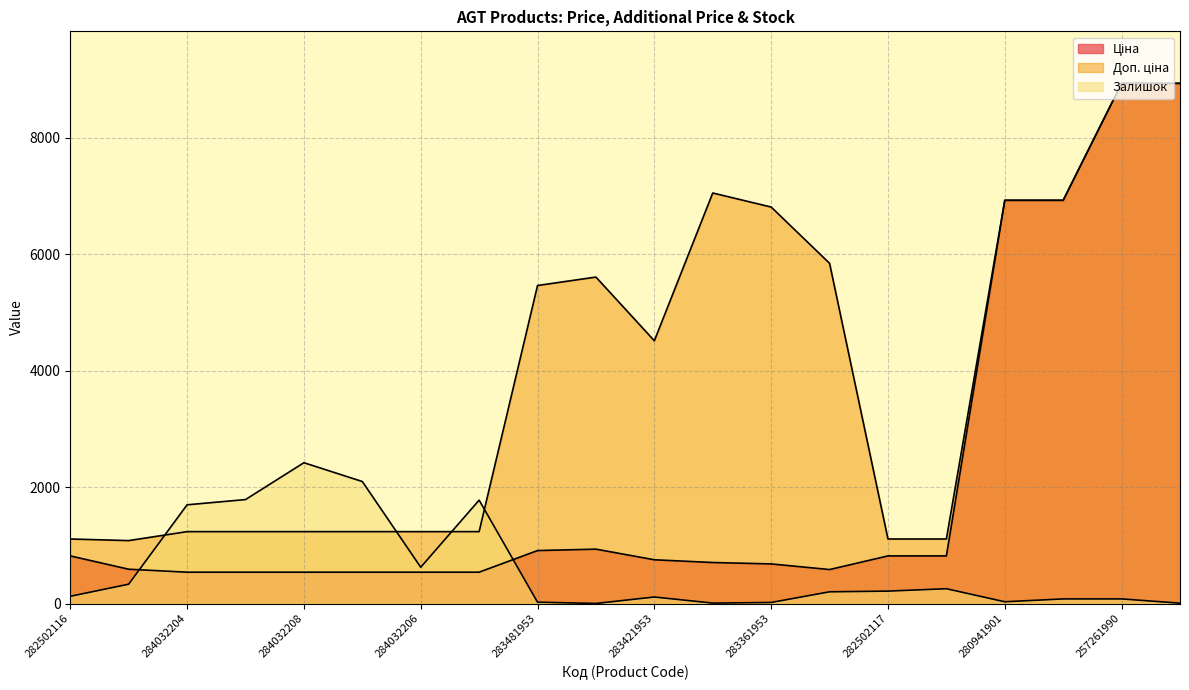

How many times do Доп. ціна and Залишок cross each other?

4